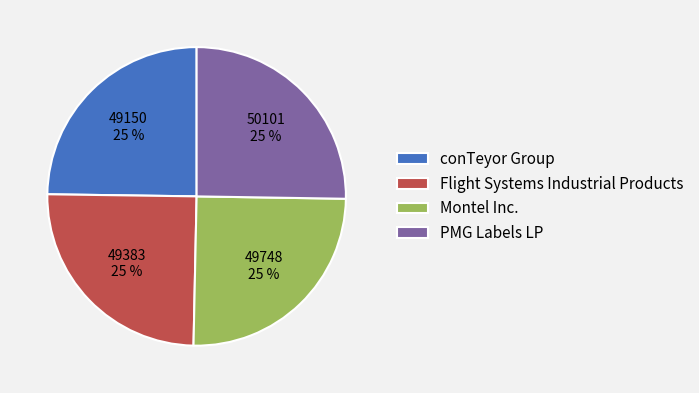

Is there a majority slice in this chart?

No